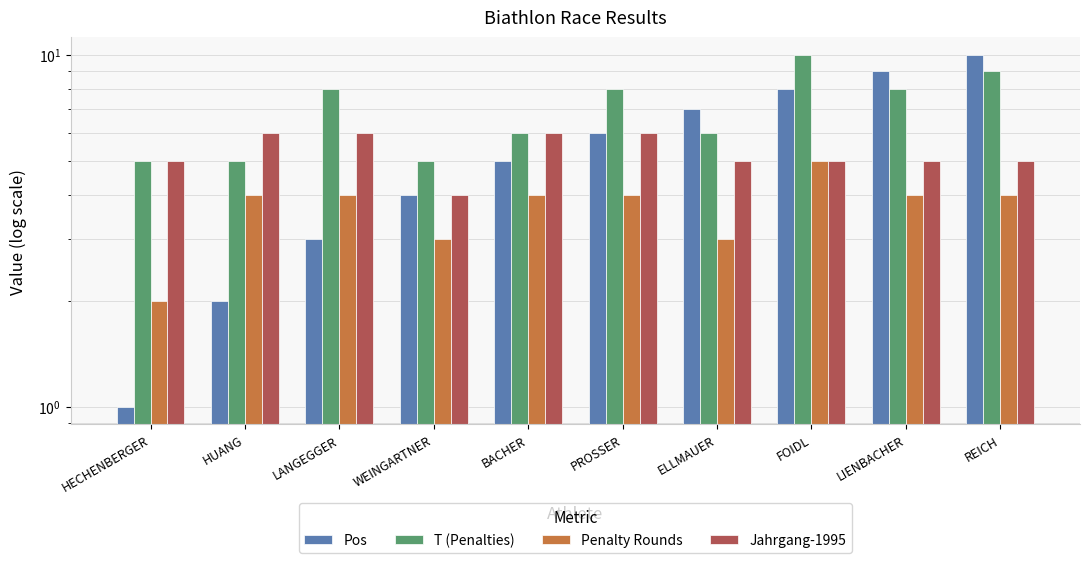

Count the number of categories in the chart.

10